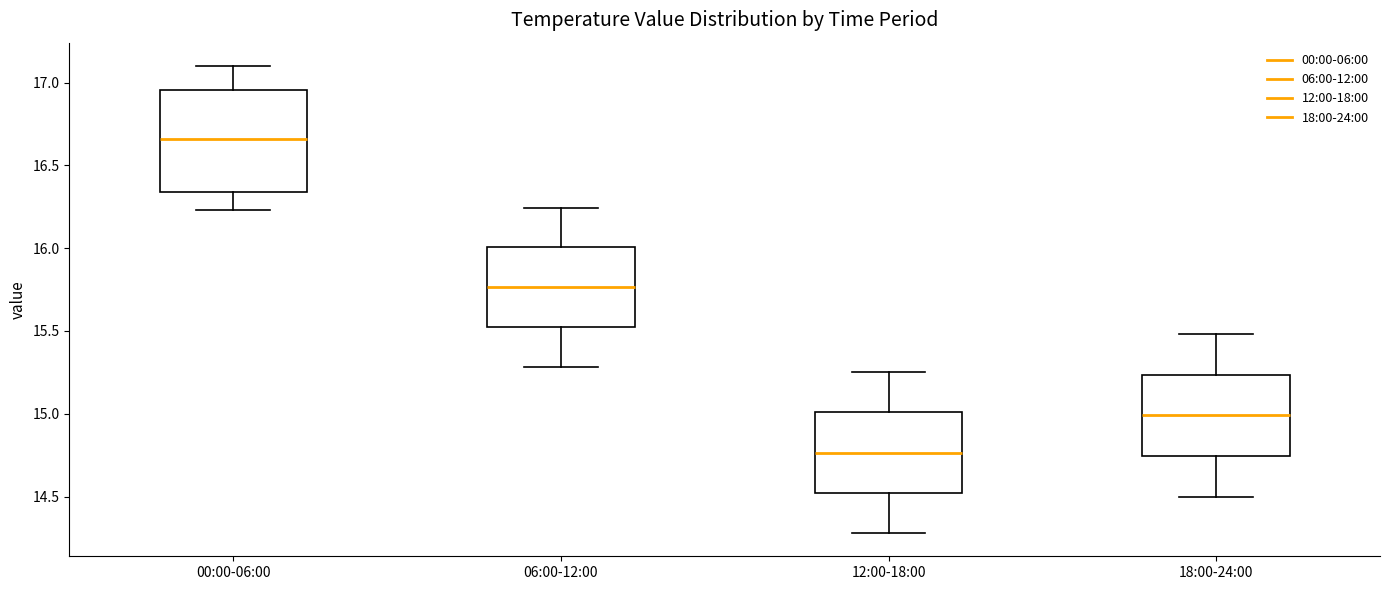

Reading left to right, transcribe this box plot: for each box, give where its median line is, the range the box spans, and where its two whiskers end, as read against the y-axis. The values are not printed on the chart, so give them approximately, as read against the axis.

00:00-06:00: median 16.65, box 16.35 to 16.95, whiskers 16.25 to 17.10
06:00-12:00: median 15.75, box 15.50 to 16.00, whiskers 15.30 to 16.25
12:00-18:00: median 14.75, box 14.50 to 15.00, whiskers 14.30 to 15.25
18:00-24:00: median 15.00, box 14.75 to 15.25, whiskers 14.50 to 15.50